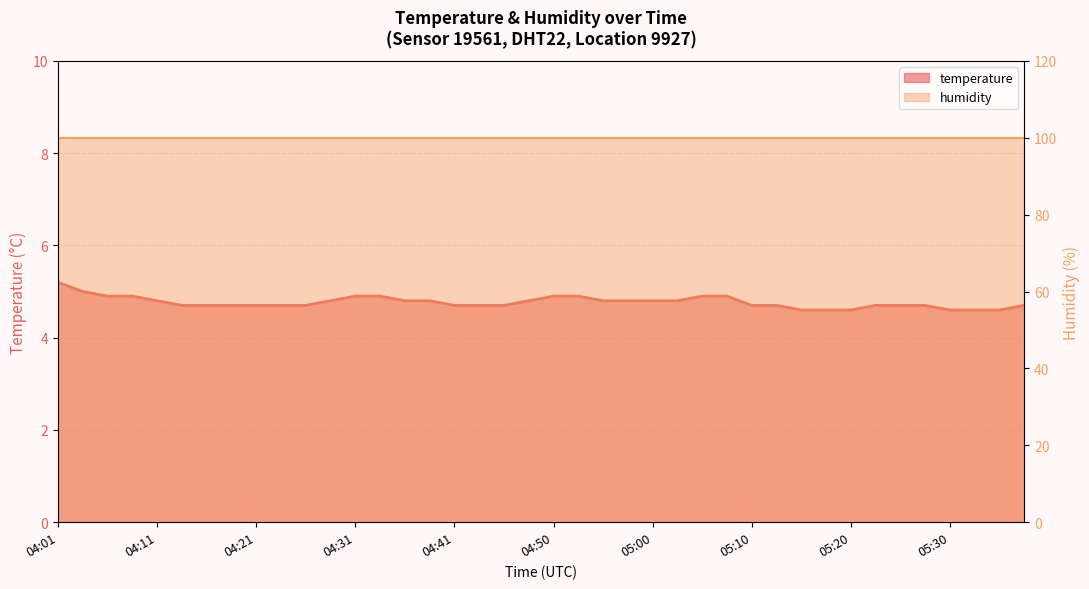

The chart shows a value of 4.9 at 05:05. True or false?

True